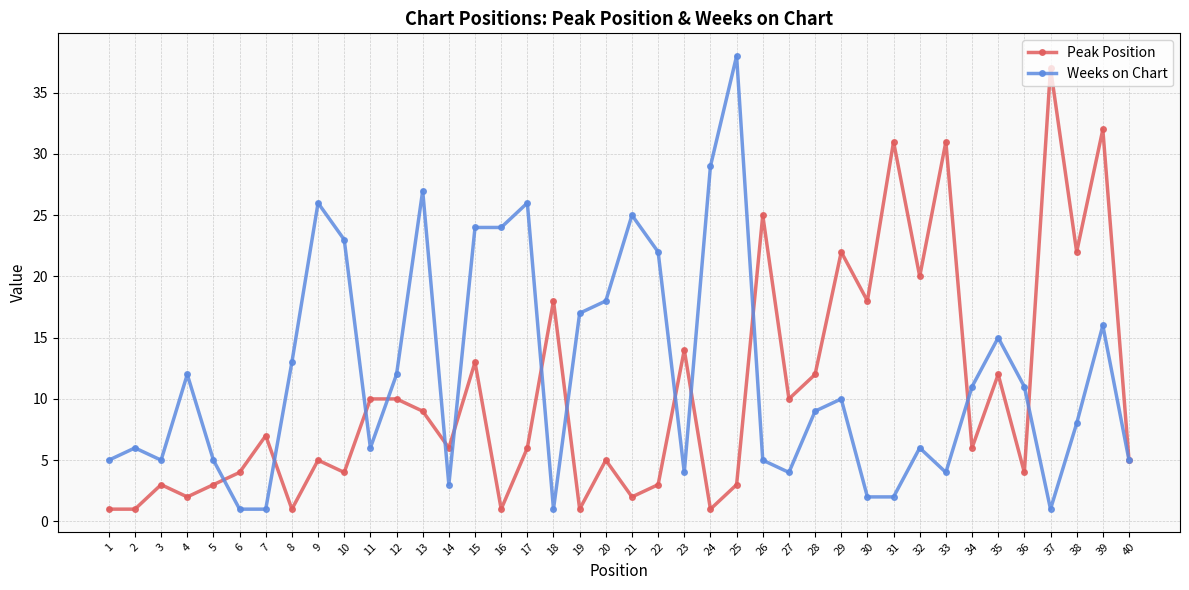

Where is Weeks on Chart nearest to the value 19?

20